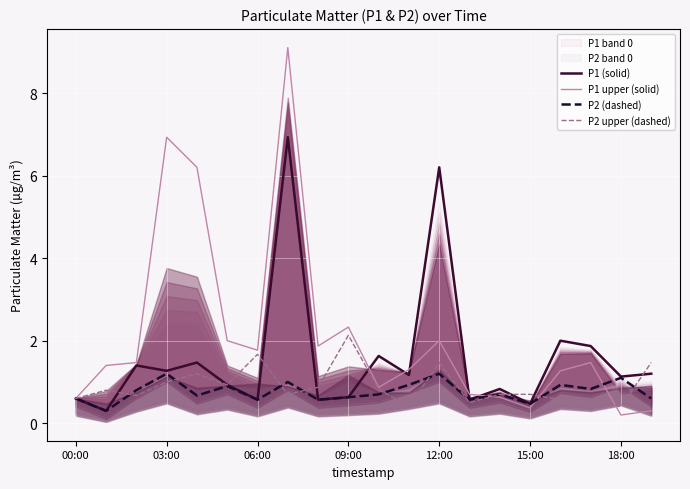

What is the label of the 20th point from the left?

19